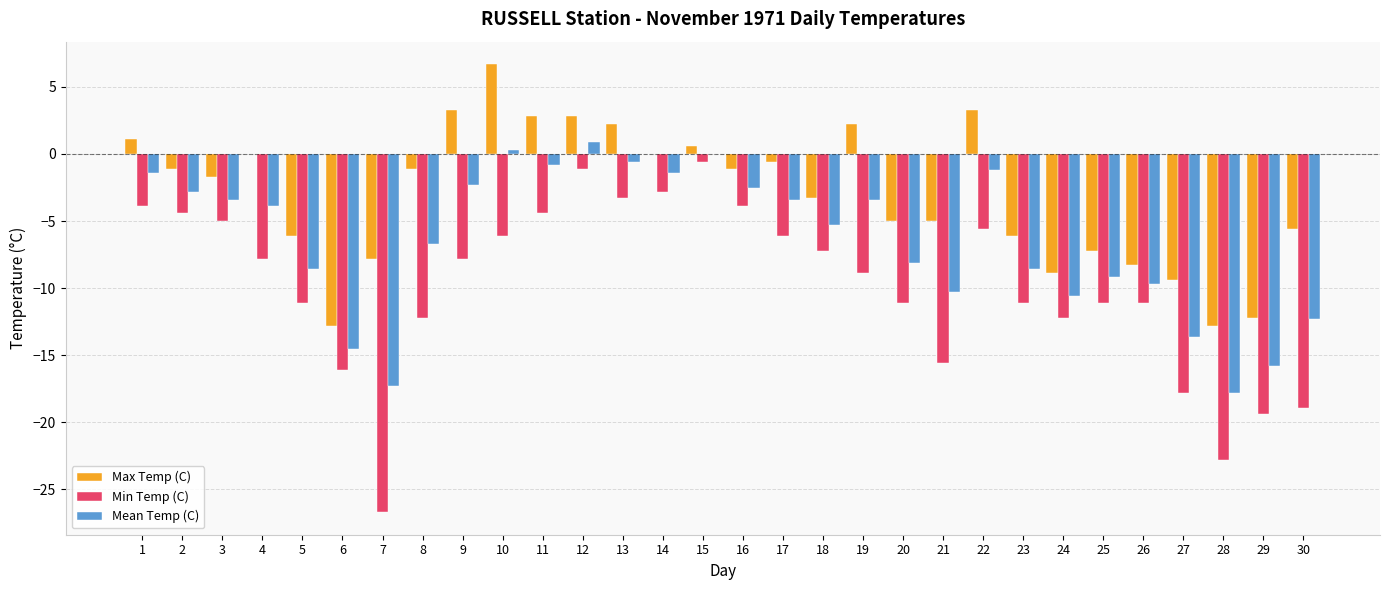

Are the bars grouped side by side (vs. stacked)?

Yes